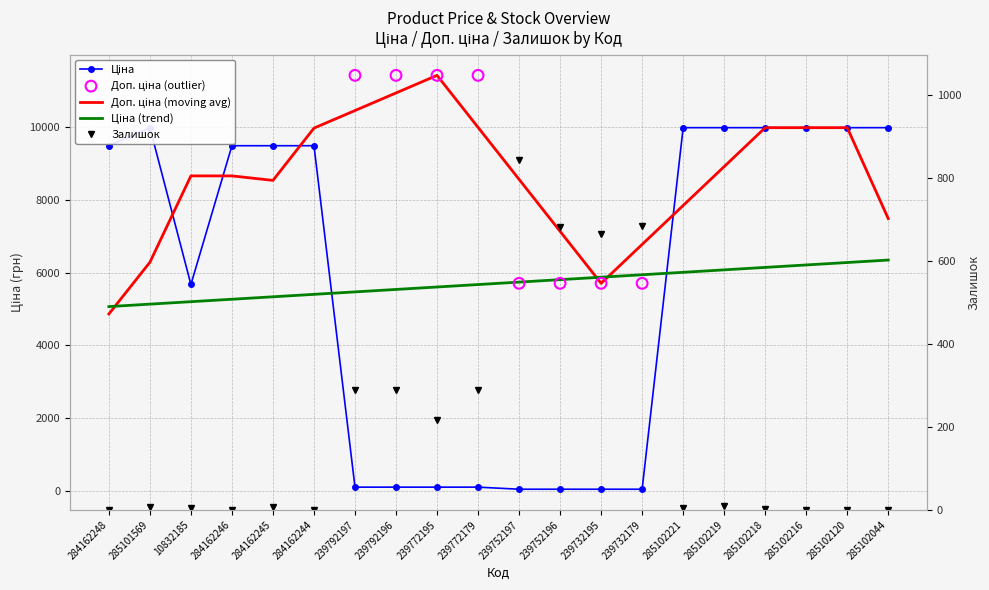

Which series has the largest total across all categories?

Ціна